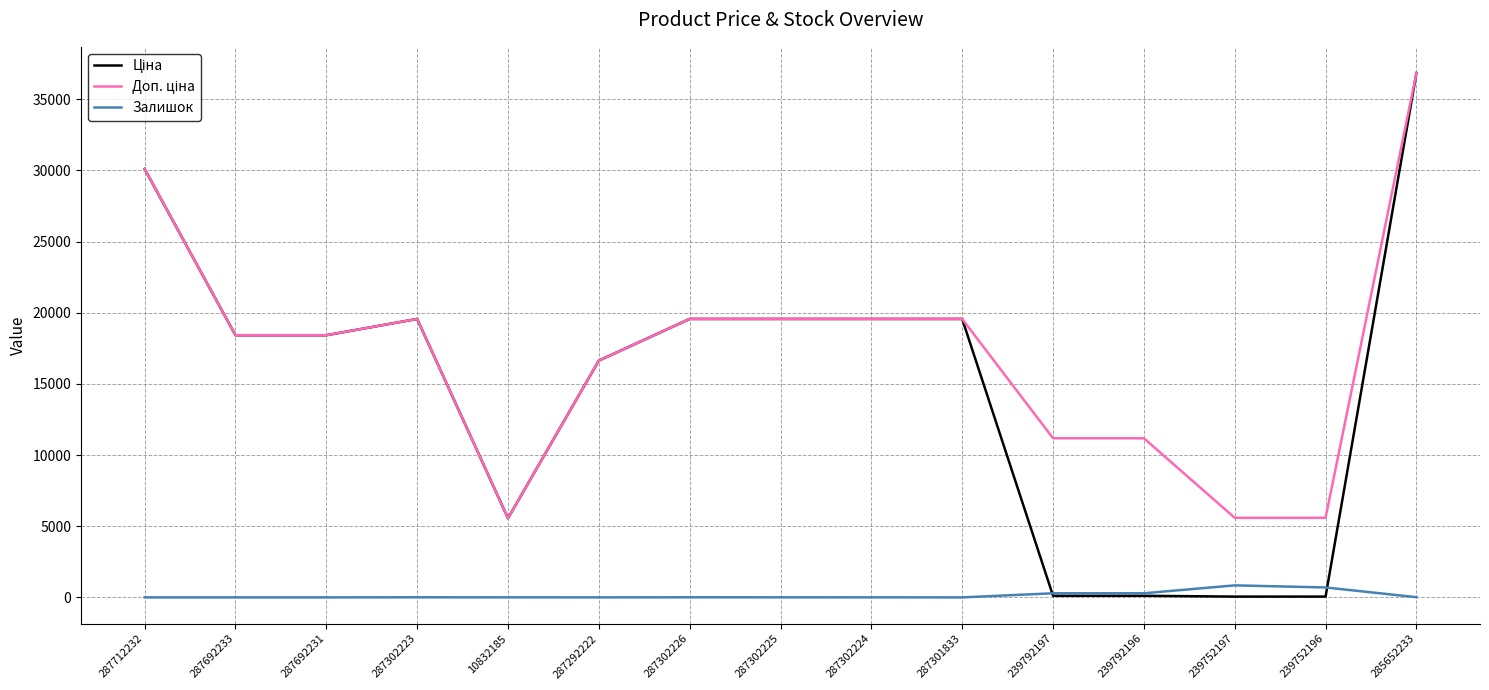

True or false: Залишок has a value of 0.0 at 287712232.

True